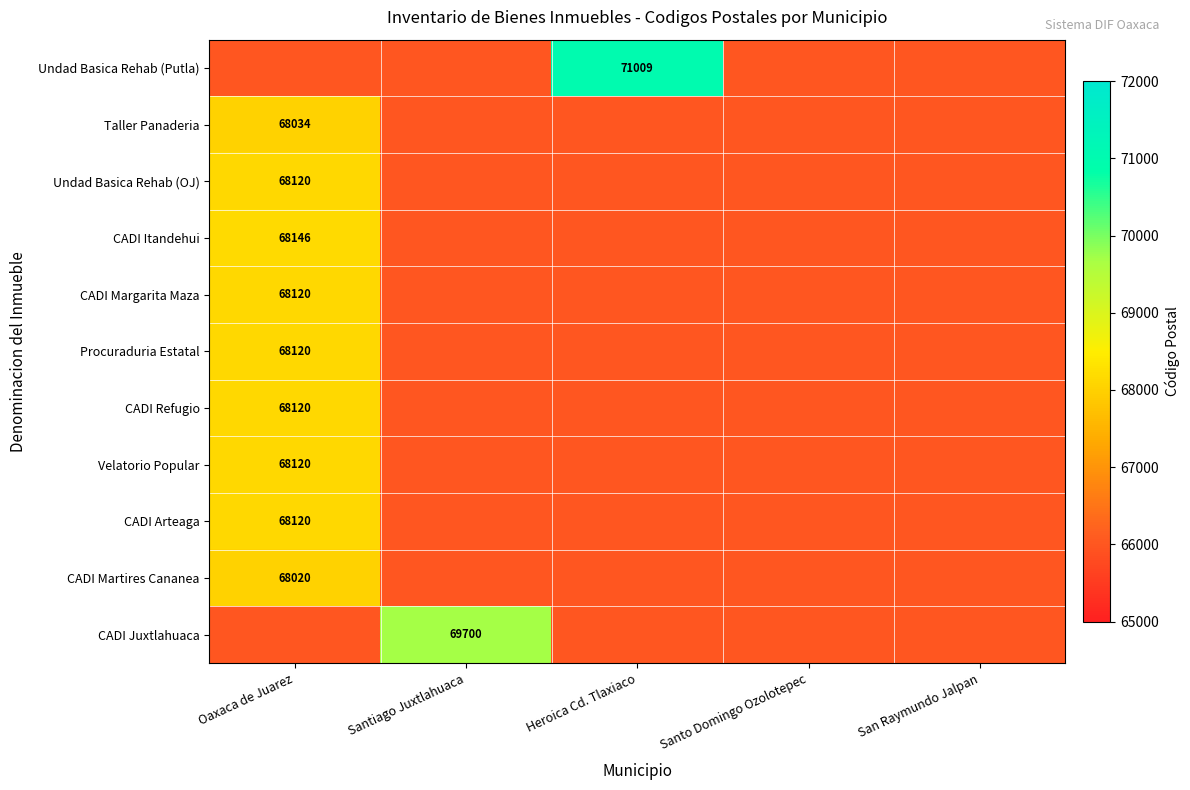

Between San Raymundo Jalpan and Heroica Cd. Tlaxiaco, which is larger?

Heroica Cd. Tlaxiaco